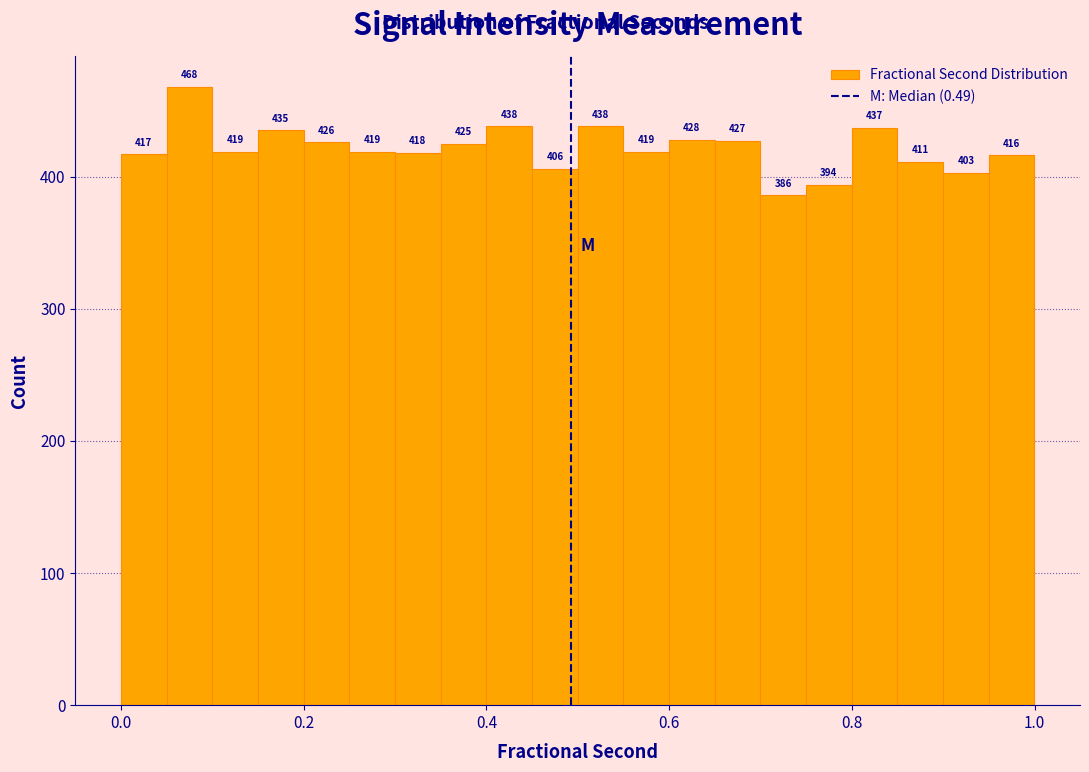

Read against the x-axis, roughly where is the centre of the tallest bar?

0.08